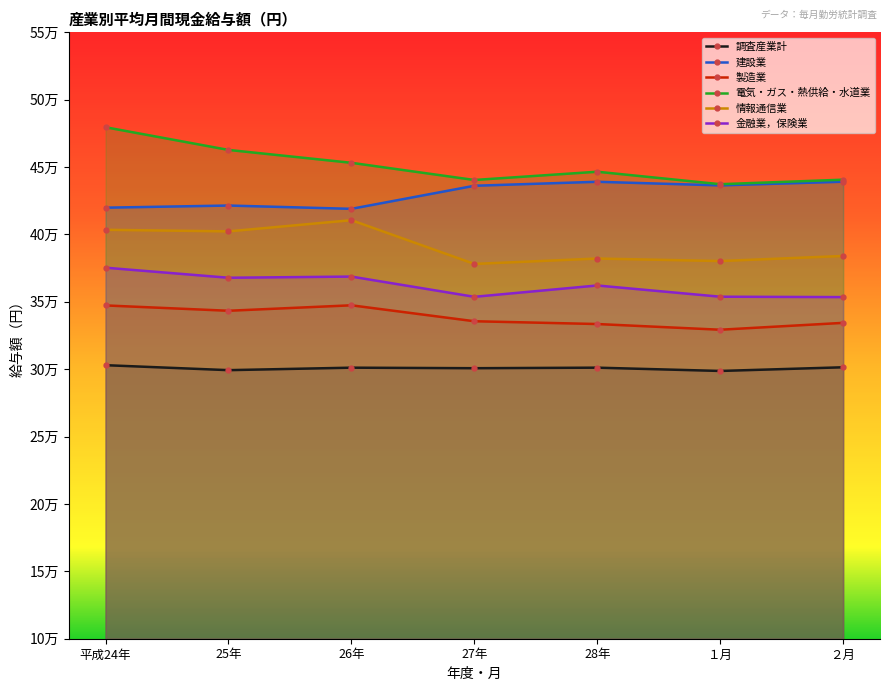

What is the difference between the 金融業，保険業 values at ２月 and １月?

289